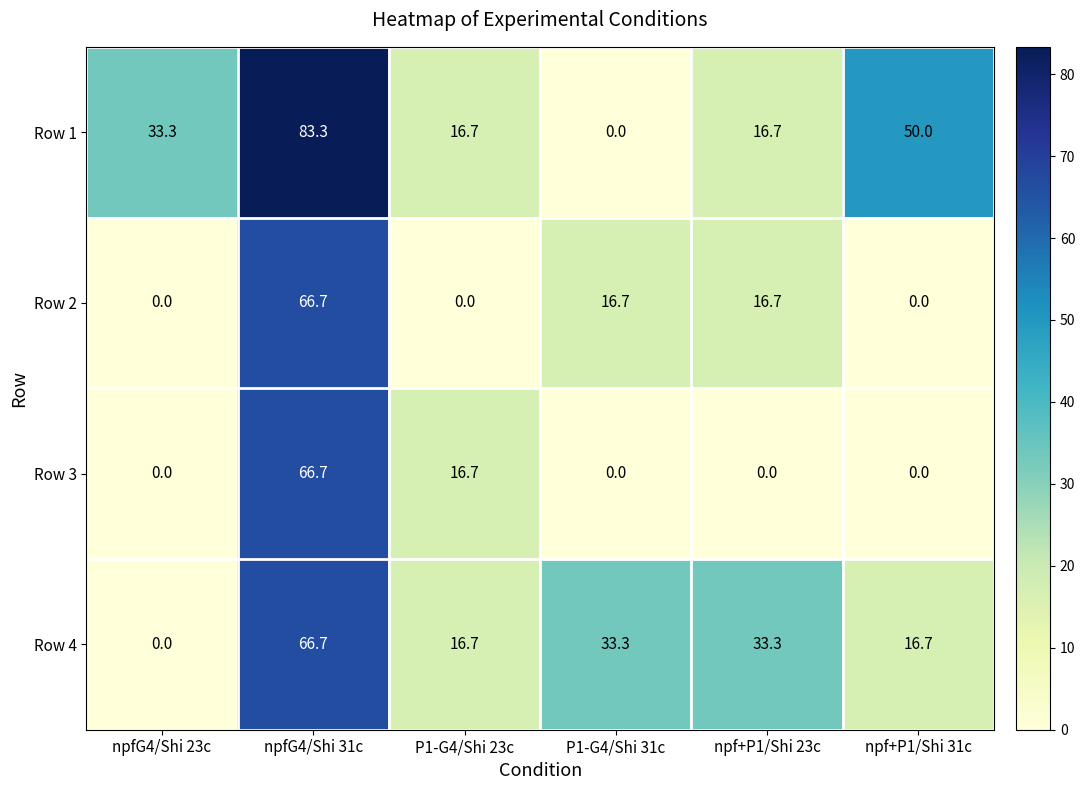

Which series has the largest total across all categories?

Row 1